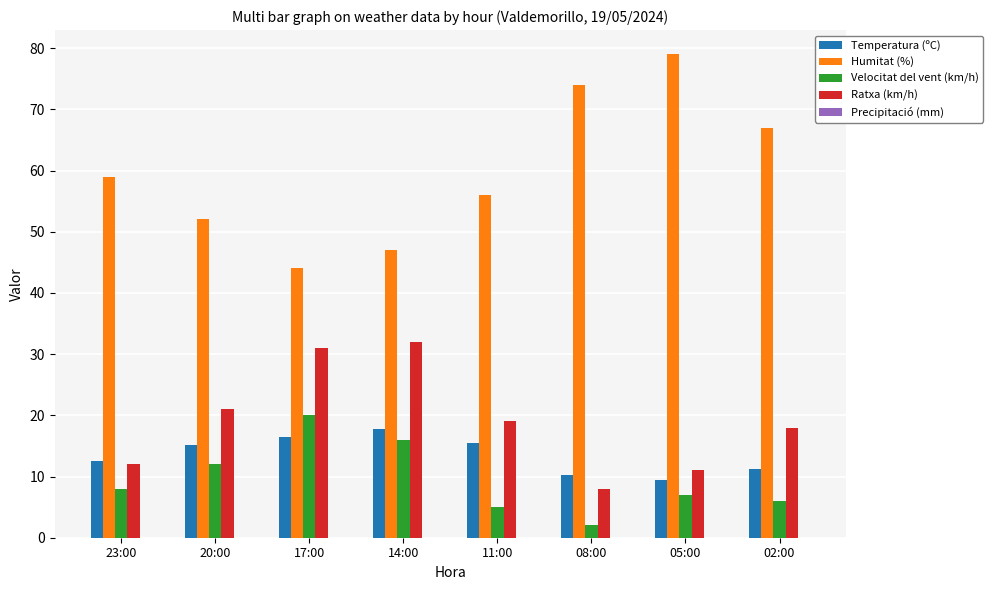

Which category has the lowest value across all series?

08:00